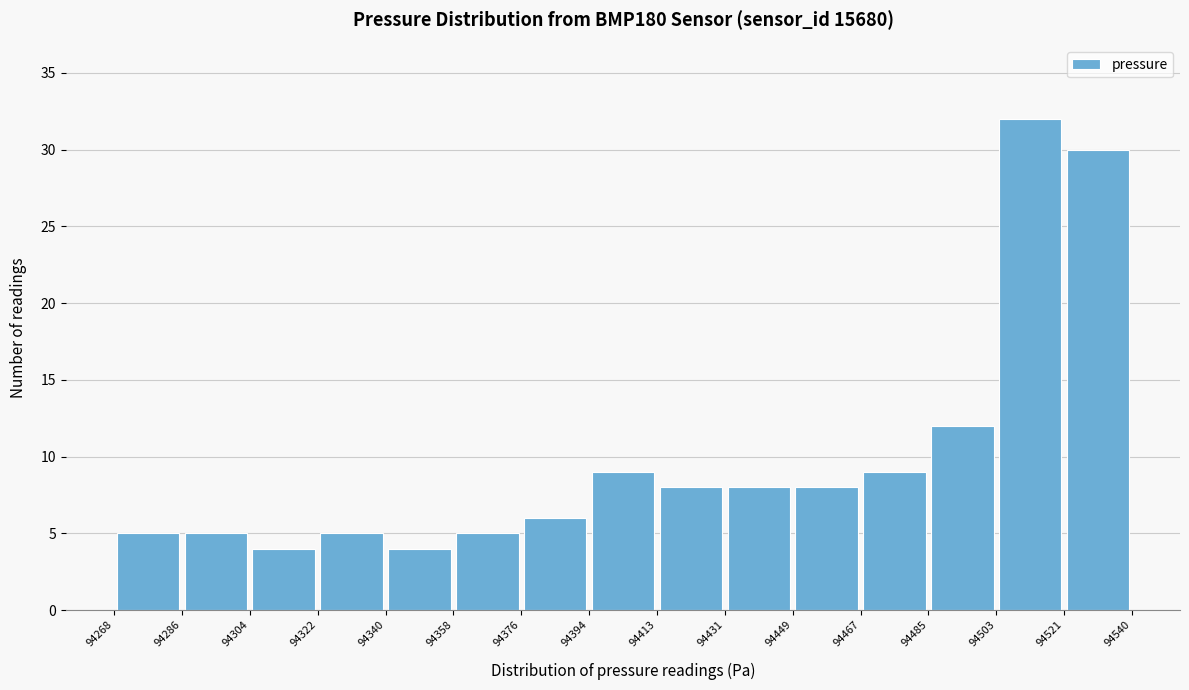

Over which range of the x-axis is the bar tallest?

94503 to 94521